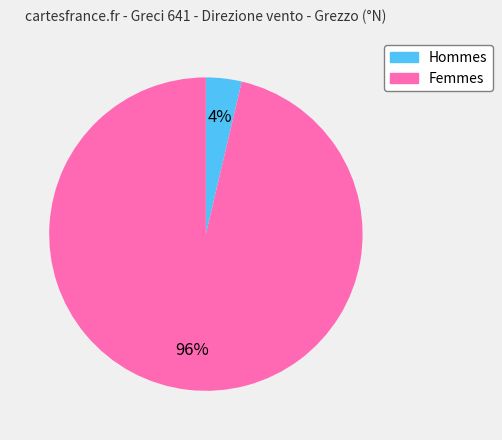

Is there a majority slice in this chart?

Yes